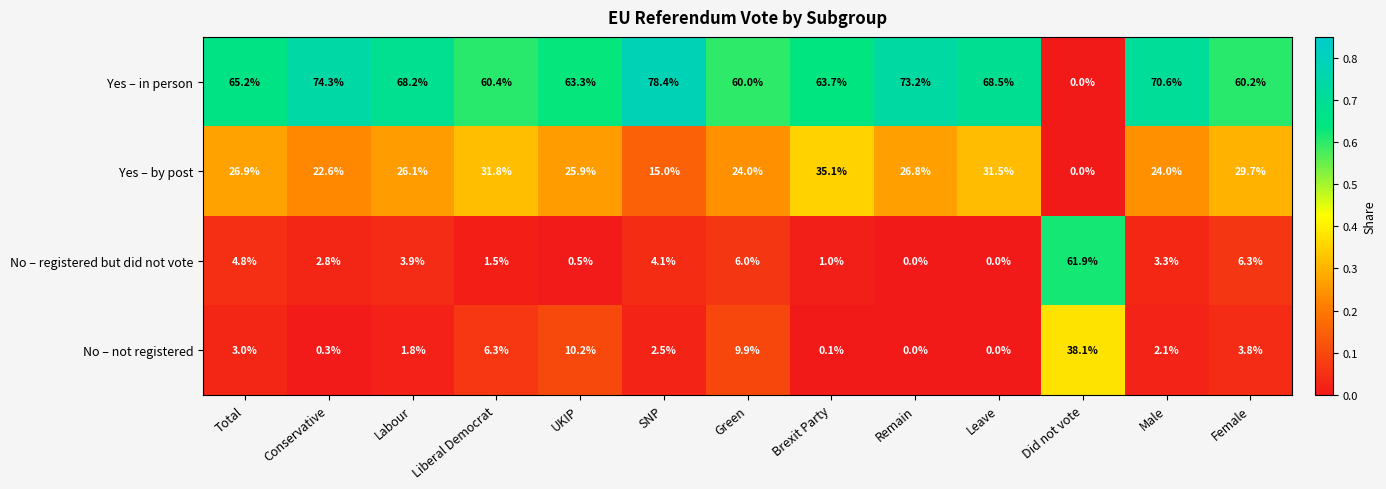

At which label is Yes – in person closest to 39?

Green